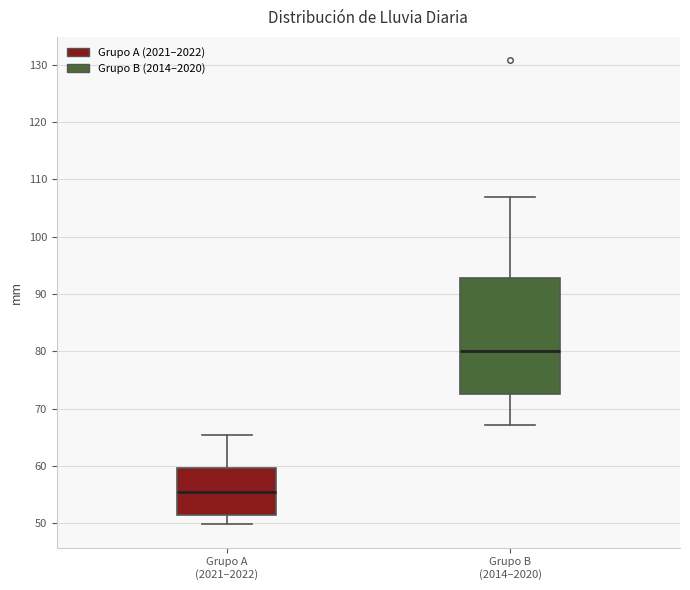

Where is the lower edge of the box for Grupo A (2021–2022) on the y-axis? The values are not printed on the chart, so give them approximately, as read against the axis.

52